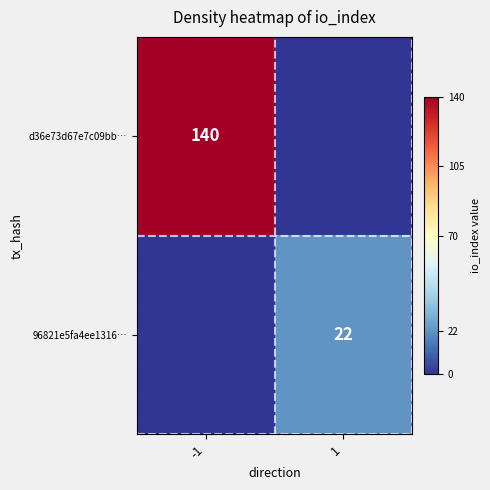

Is it true that d36e73d67e7c09bb… equals 38 at -1?

False